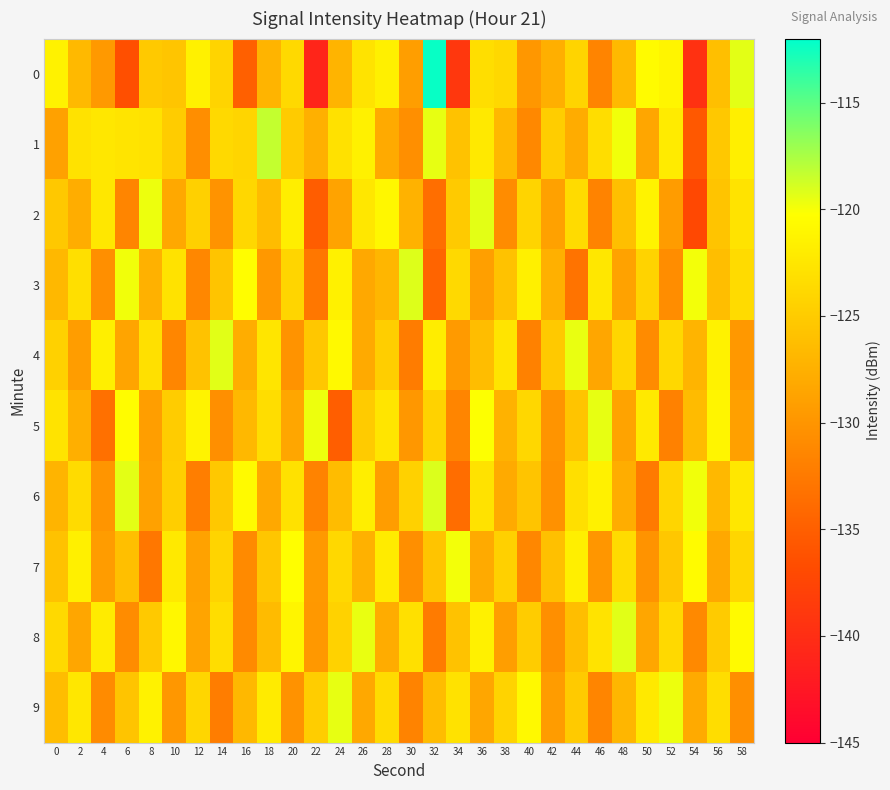

Which series changed the most between 10 and 28?

2